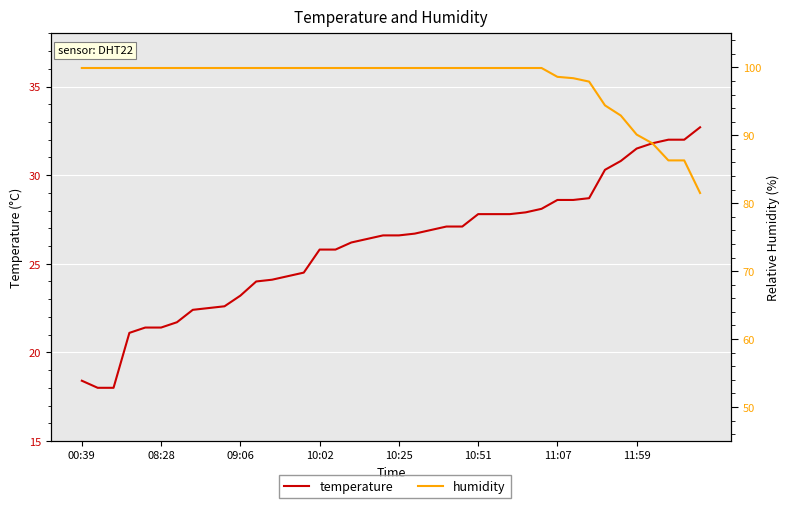

Between 10:02 and 11:59, which series saw the biggest shift?

temperature